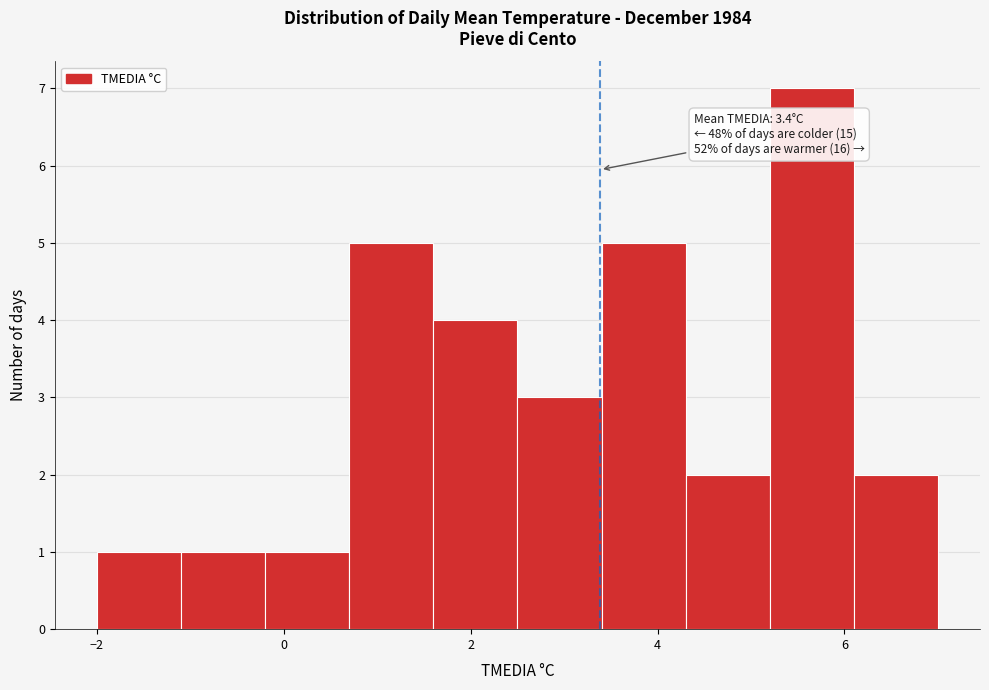

Which range on the x-axis has the tallest bar?

5.2 to 6.1